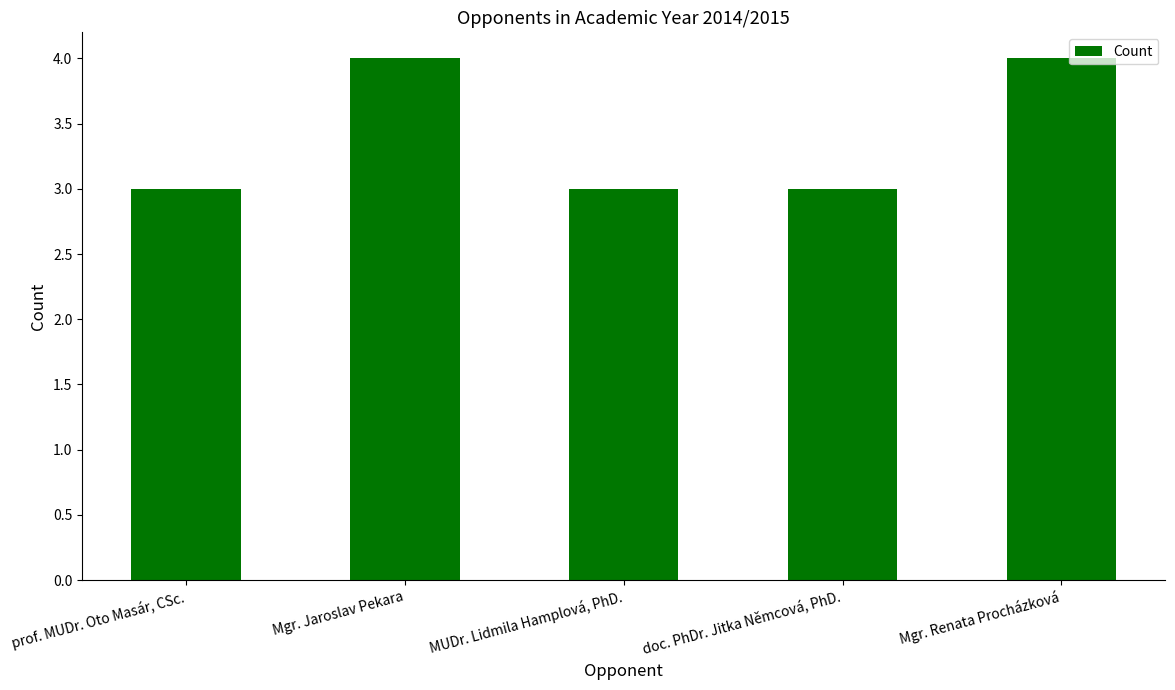

True or false: the data shows 5 at MUDr. Lidmila Hamplová, PhD..

False